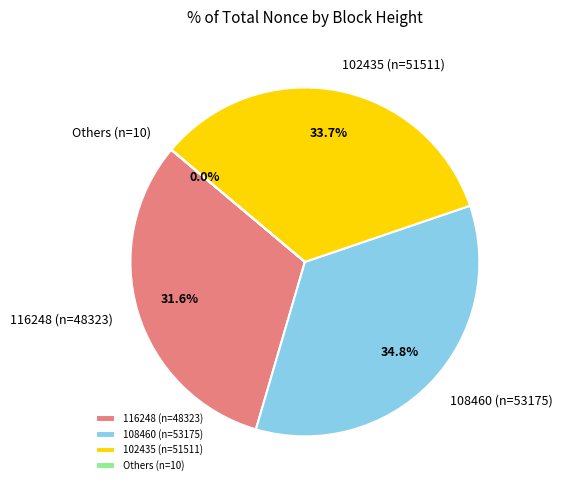

Does 116248 (n=48323) account for over 50% of the chart?

No